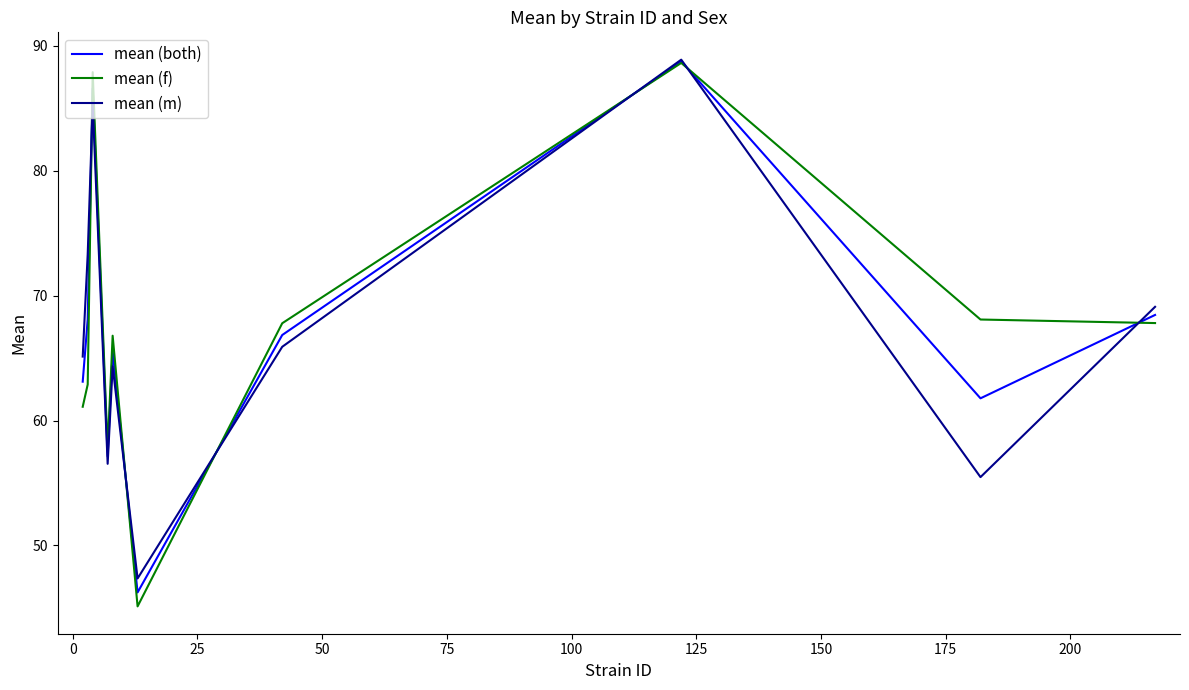

What is the minimum value shown in the chart?

45.1